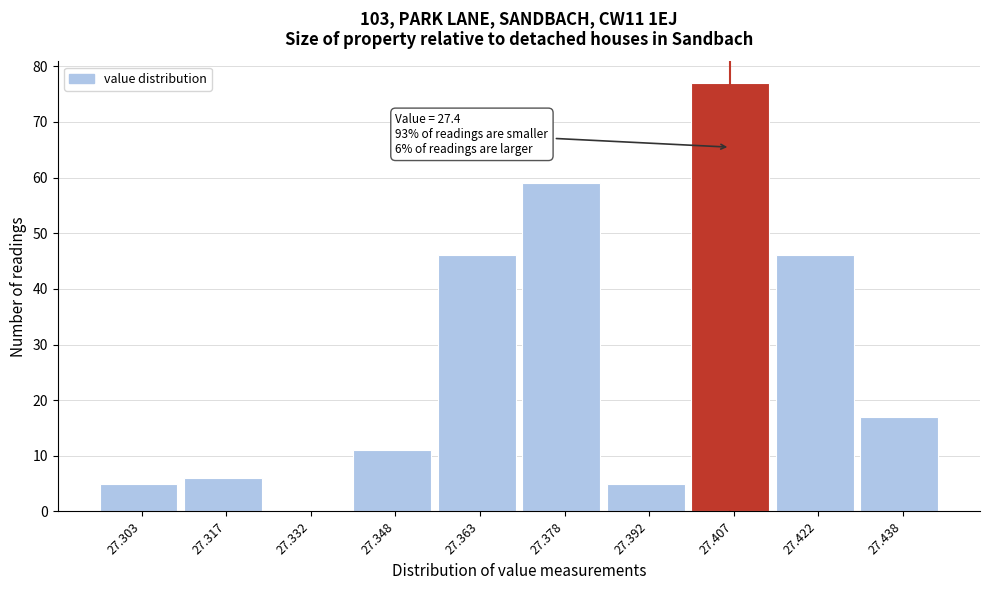

Over which range of the x-axis is the bar tallest?

27.400 to 27.415